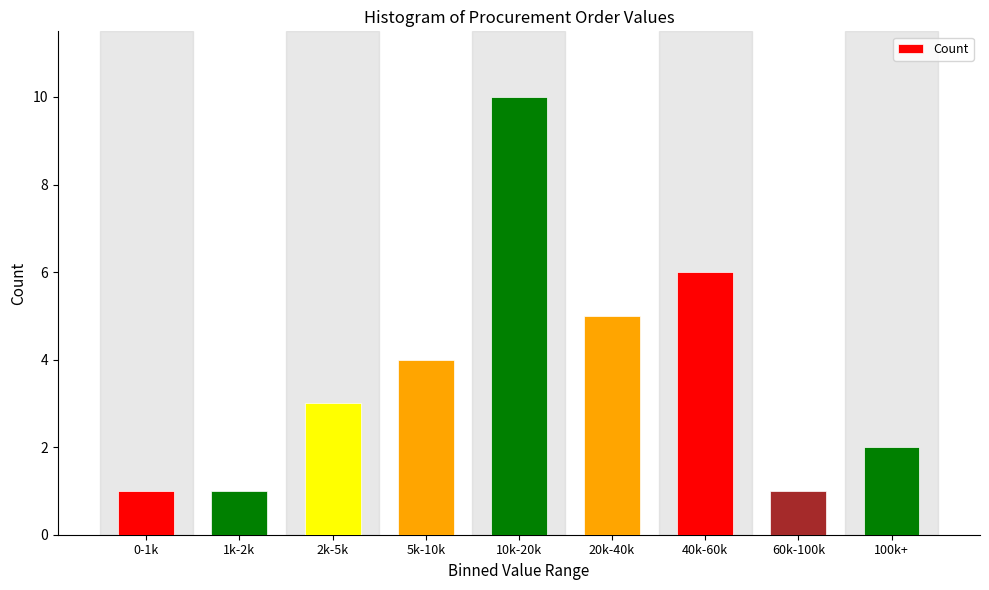

Reading right to left, transcribe all the data shown in this chart.

100k+=2	60k-100k=1	40k-60k=6	20k-40k=5	10k-20k=10	5k-10k=4	2k-5k=3	1k-2k=1	0-1k=1